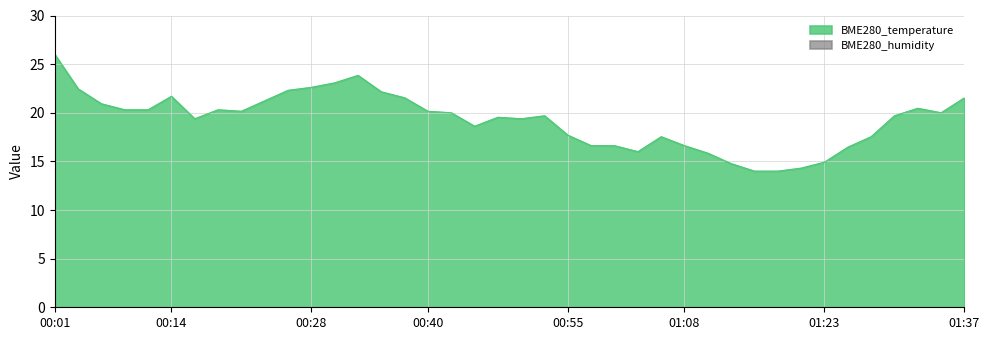

Which label corresponds to the smallest value in the chart?

01:15